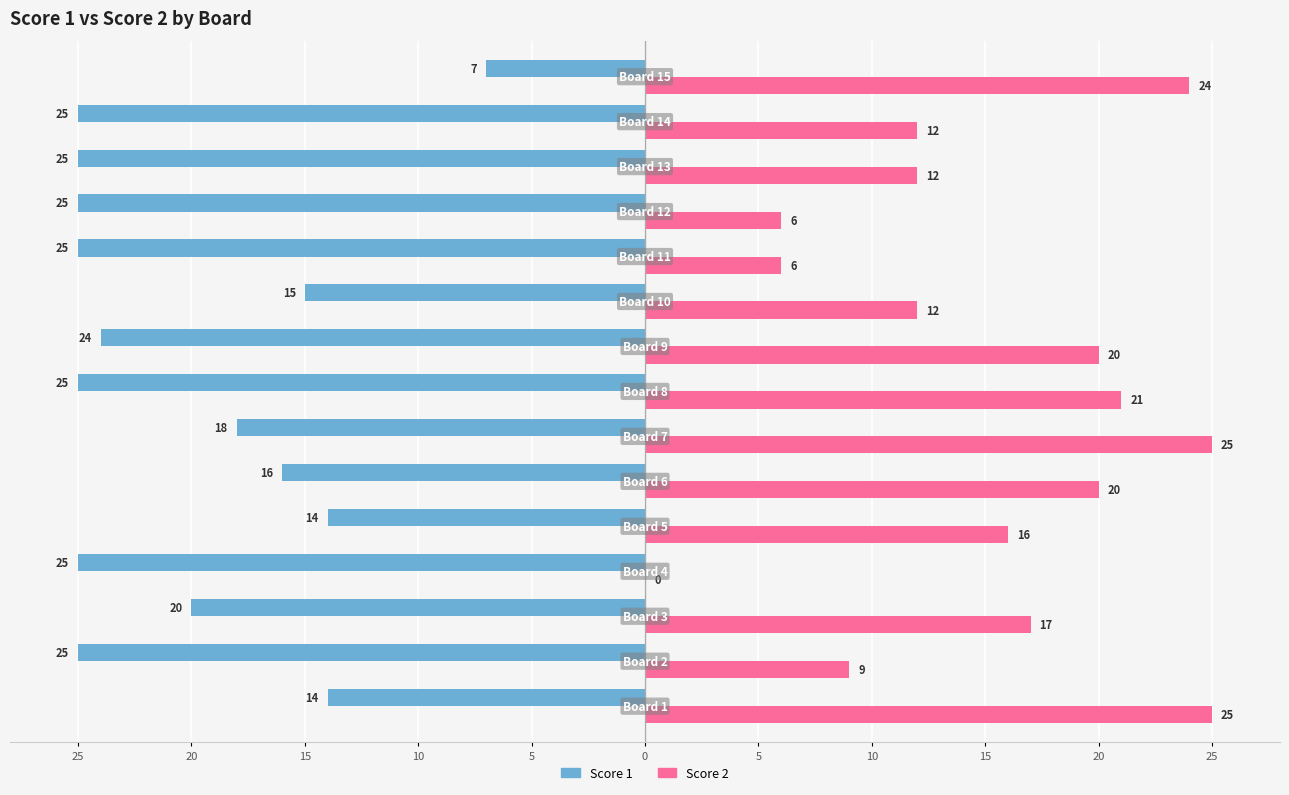

What are all the series names shown in the legend?

Score 1, Score 2